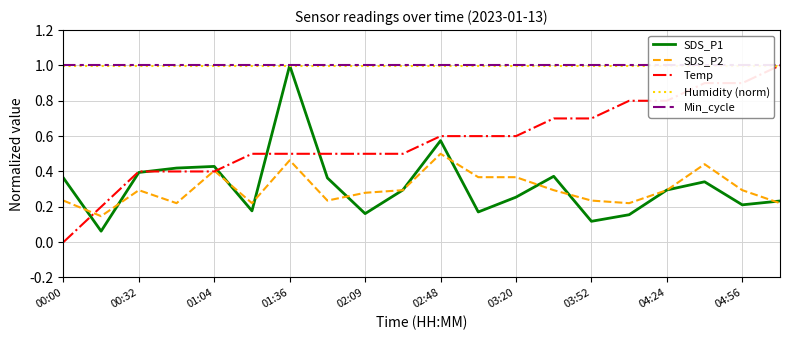

Is the value of Temp at 03:52 greater than the value of SDS_P2 at 02:48?

Yes